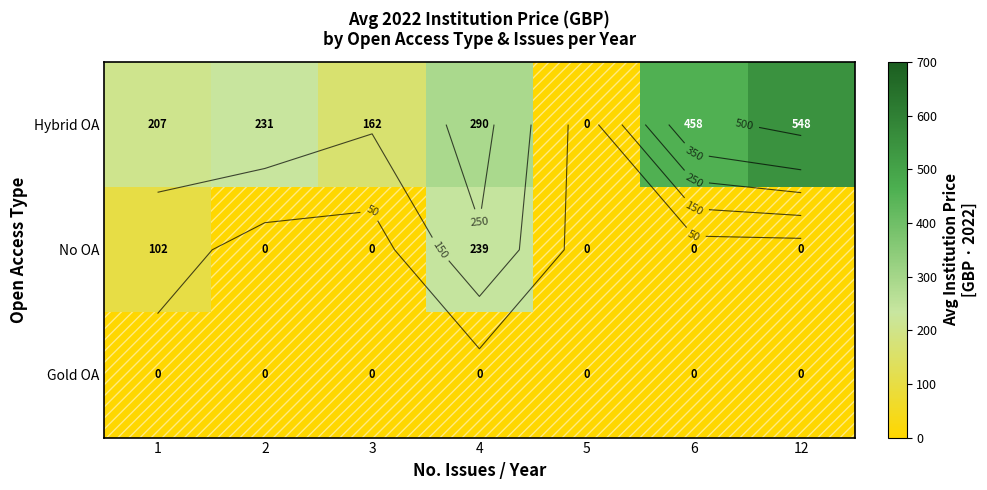

Is the value of Hybrid OA at 6 greater than the value of Gold OA at 5?

Yes